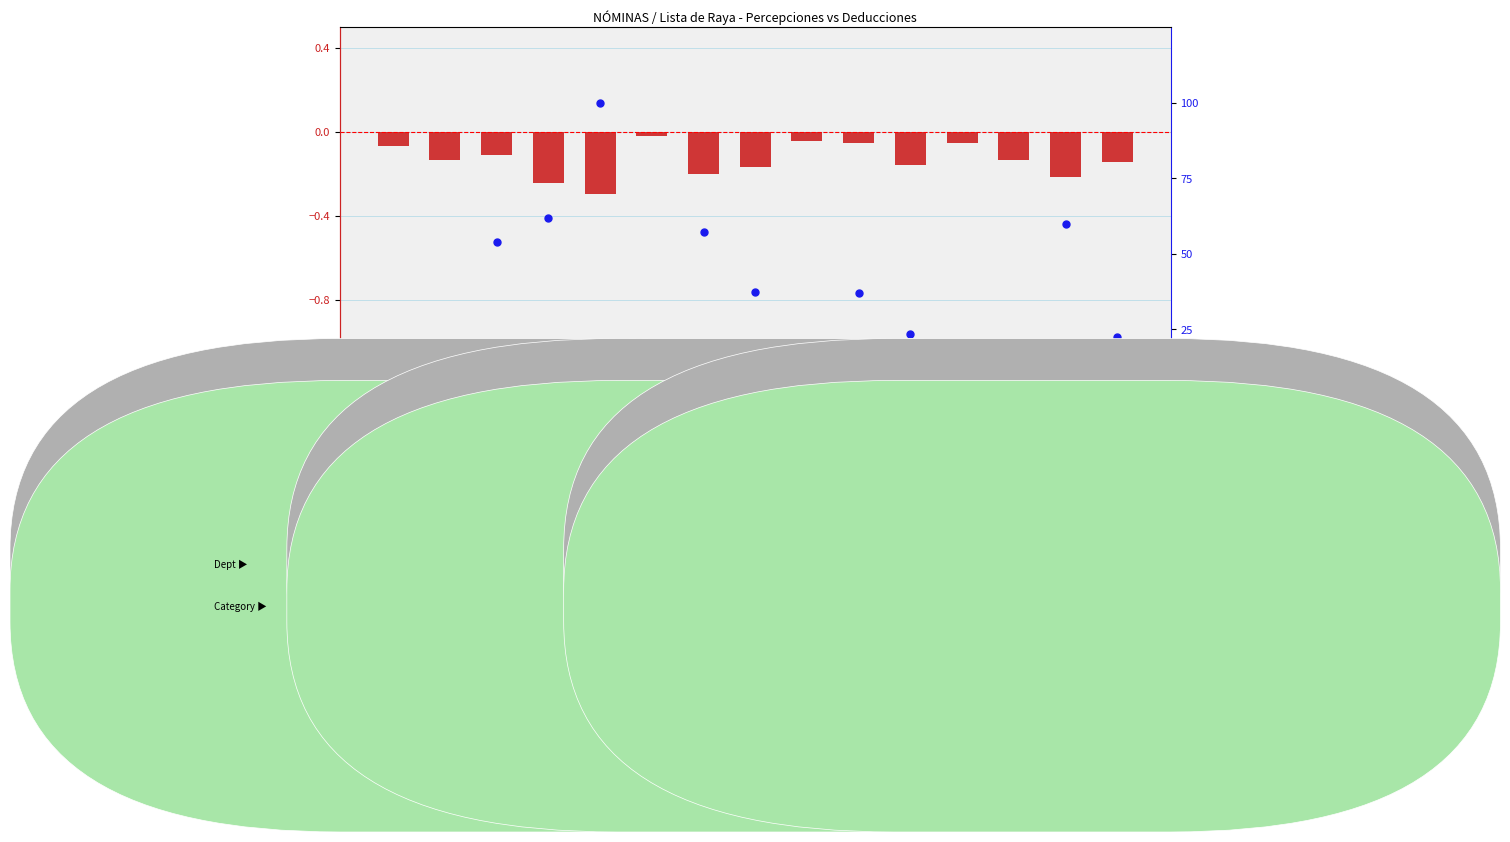

At how many categories does at least one series exceed 39?

5